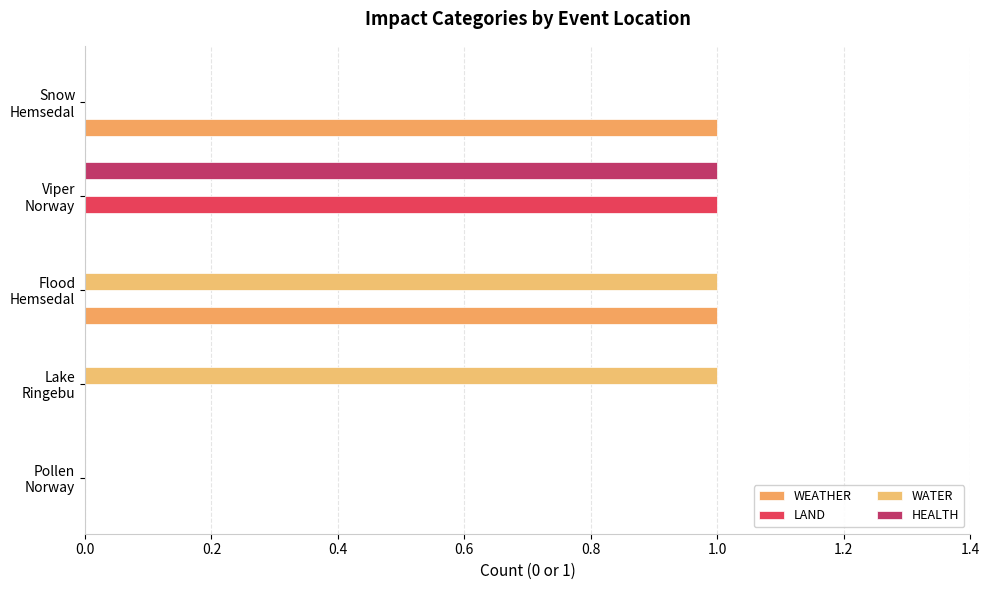

Which series has the largest range (max minus min)?

WEATHER